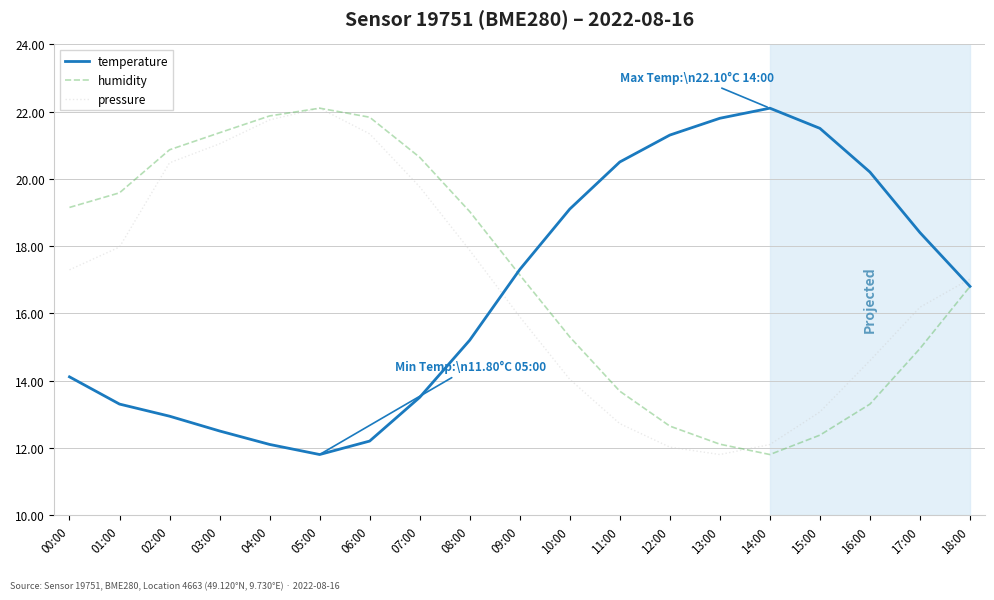

What is the sum of the humidity values at 12:00 and 06:00?

34.5